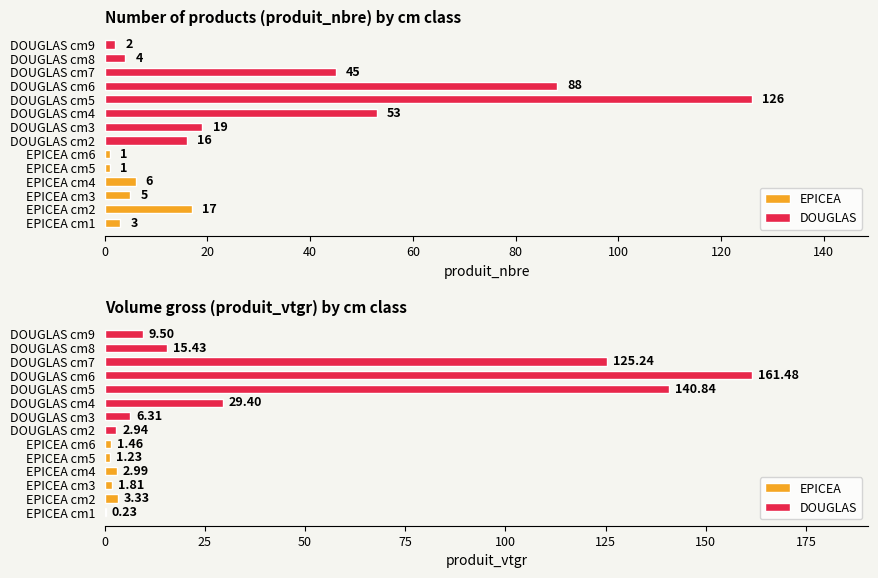

Reading left to right, what are all the values shown in this chart?

produit_nbre: 3.0	17.0	5.0	6.0	1.0	1.0	16.0	19.0	53.0	126.0	88.0	45.0	4.0	2.0
produit_vtgr: 0.2	3.3	1.8	3.0	1.2	1.5	2.9	6.3	29.4	140.8	161.5	125.2	15.4	9.5